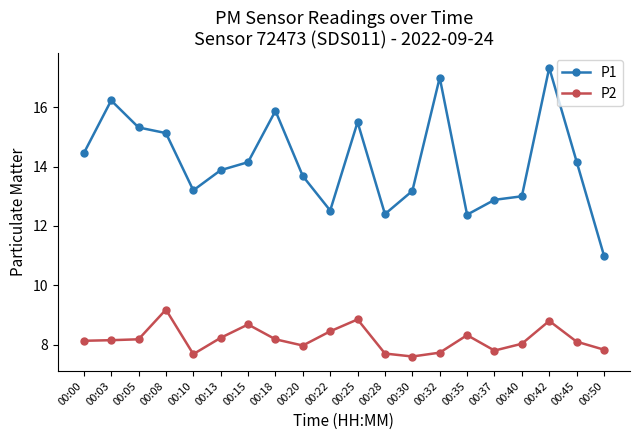

What is the total value across all series at 00:25?

24.4